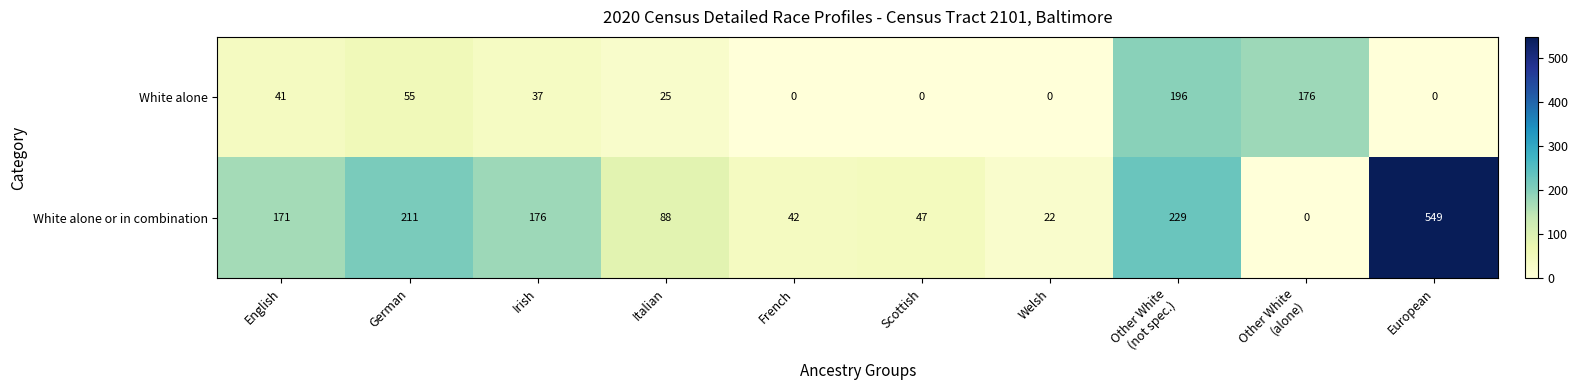

Which series changed the most between Welsh and European?

White alone or in combination